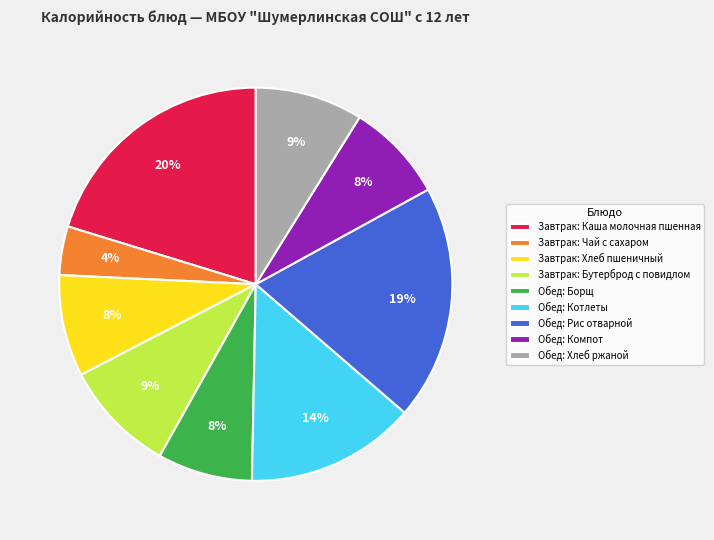

How many segments does this pie chart have?

9